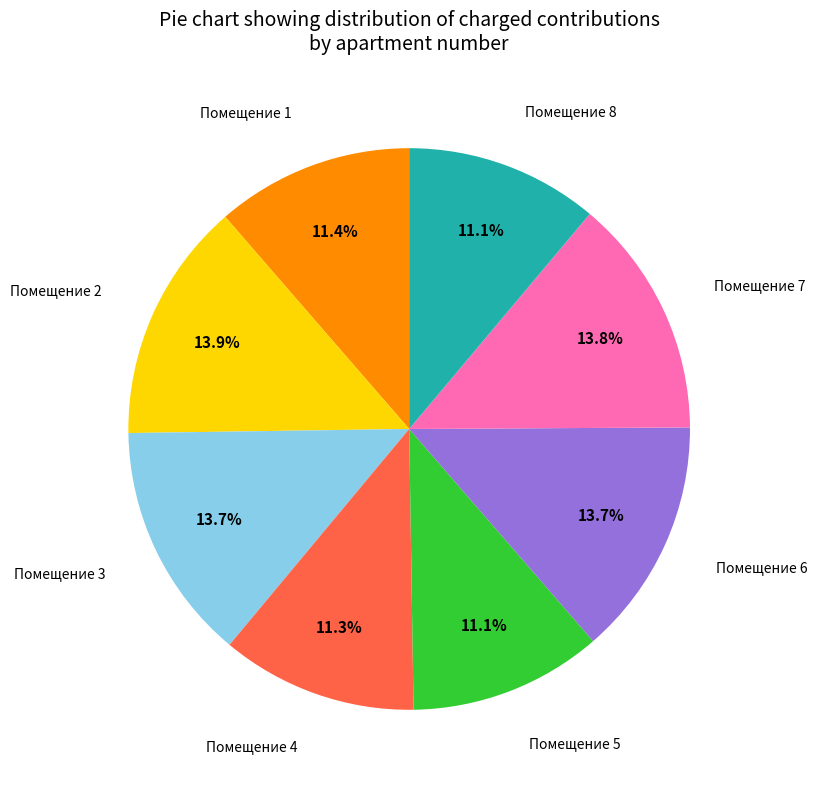

To the nearest percent, what is the difference between the largest and smallest slice percentages?

3%